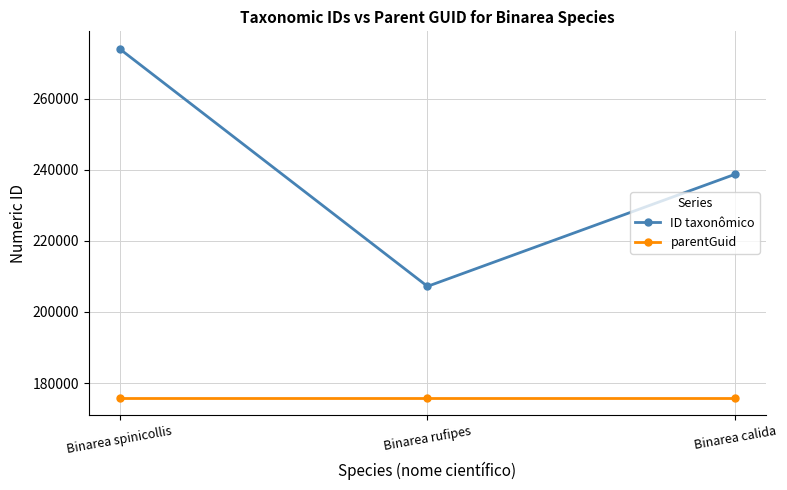

Reading right to left, extract all data points from this chart.

ID taxonômico: 238758	207197	274016
parentGuid: 175887	175887	175887